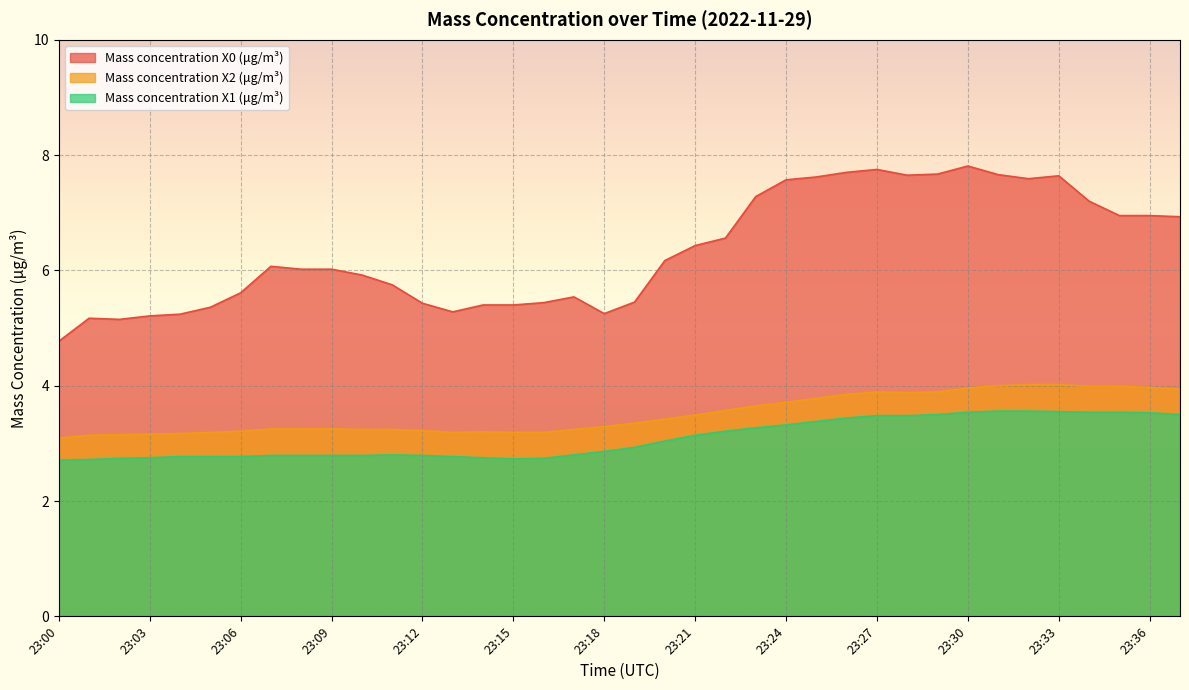

At 23:28, list the series in order from largest to smallest.

Mass concentration X0 (μg/m³), Mass concentration X2 (μg/m³), Mass concentration X1 (μg/m³)